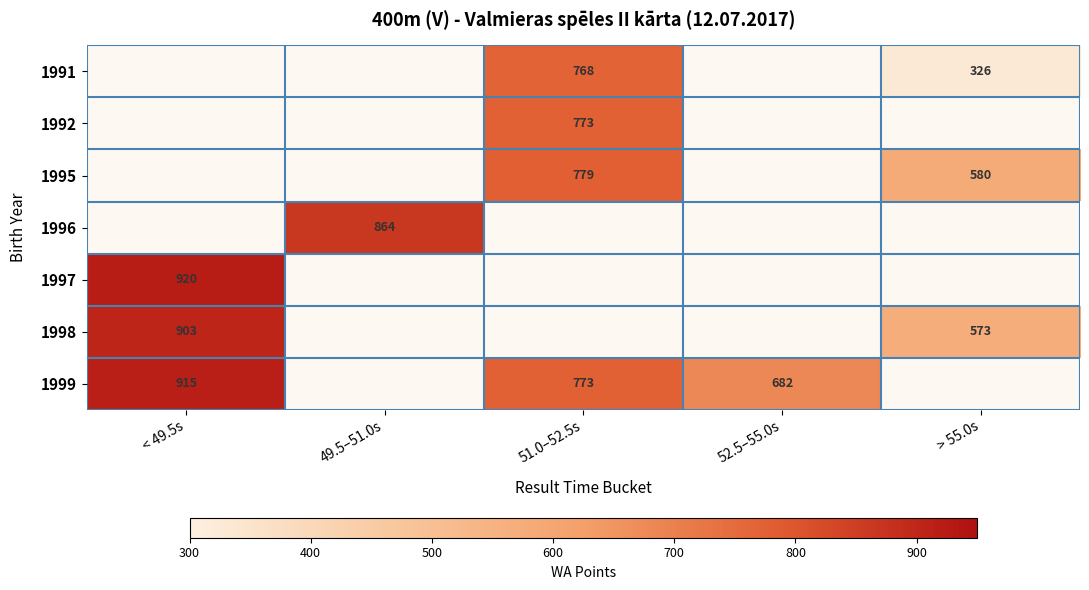

Is it true that 1991 equals 326 at > 55.0s?

True